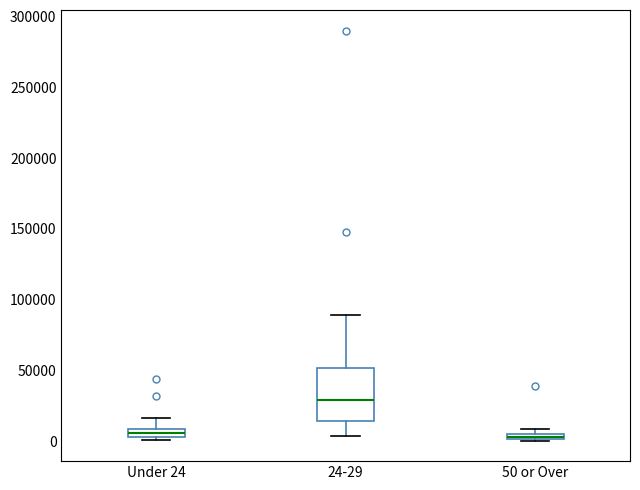

Where is the lower edge of the box for 50 or Over on the y-axis? The values are not printed on the chart, so give them approximately, as read against the axis.

0